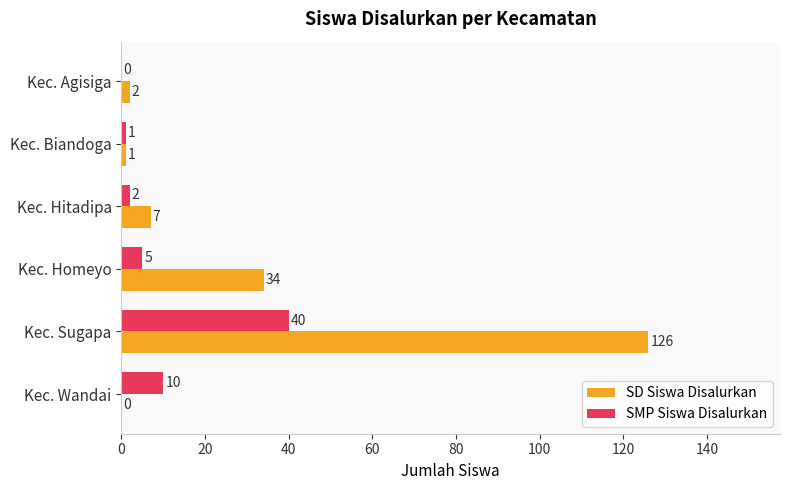

True or false: SD Siswa Disalurkan has a value of 1 at Kec. Biandoga.

True